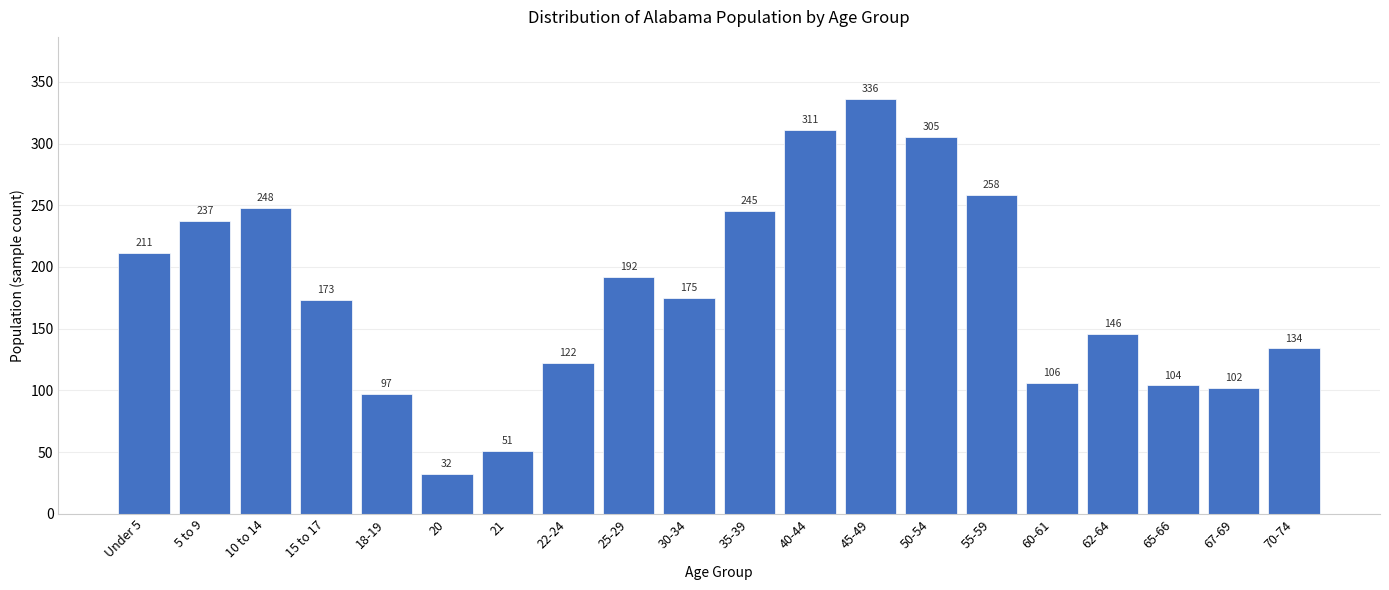

Reading right to left, what are all the values shown in this chart?

134	102	104	146	106	258	305	336	311	245	175	192	122	51	32	97	173	248	237	211